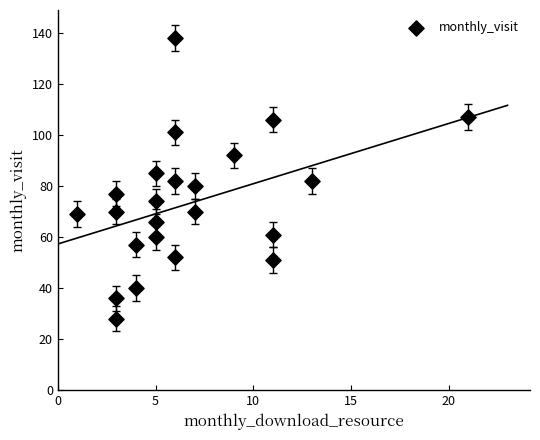

What is the range of Y values (max minus min)?

110